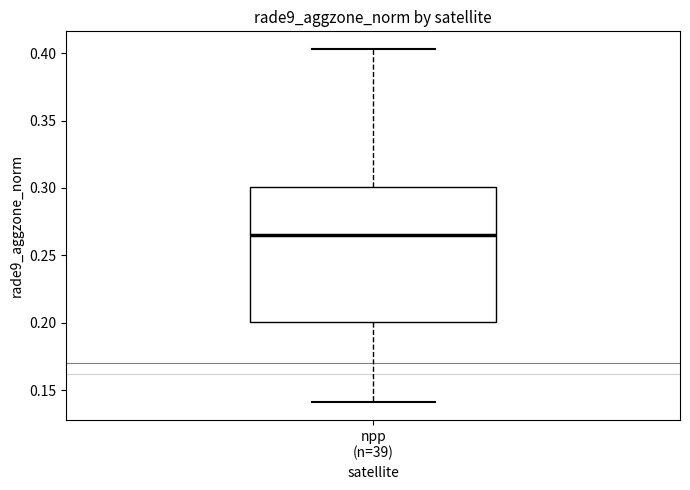

Transcribe this box plot: give where the median line is, the range the box spans, and where the two whiskers end, as read against the y-axis. The values are not printed on the chart, so give them approximately, as read against the axis.

median 0.265, box 0.200 to 0.300, whiskers 0.140 to 0.405